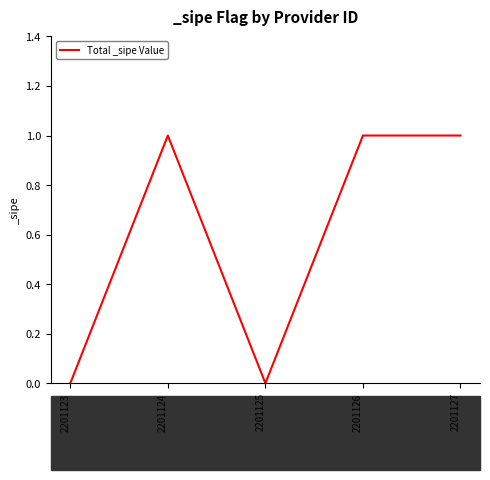

Where is the first local minimum?

2201125